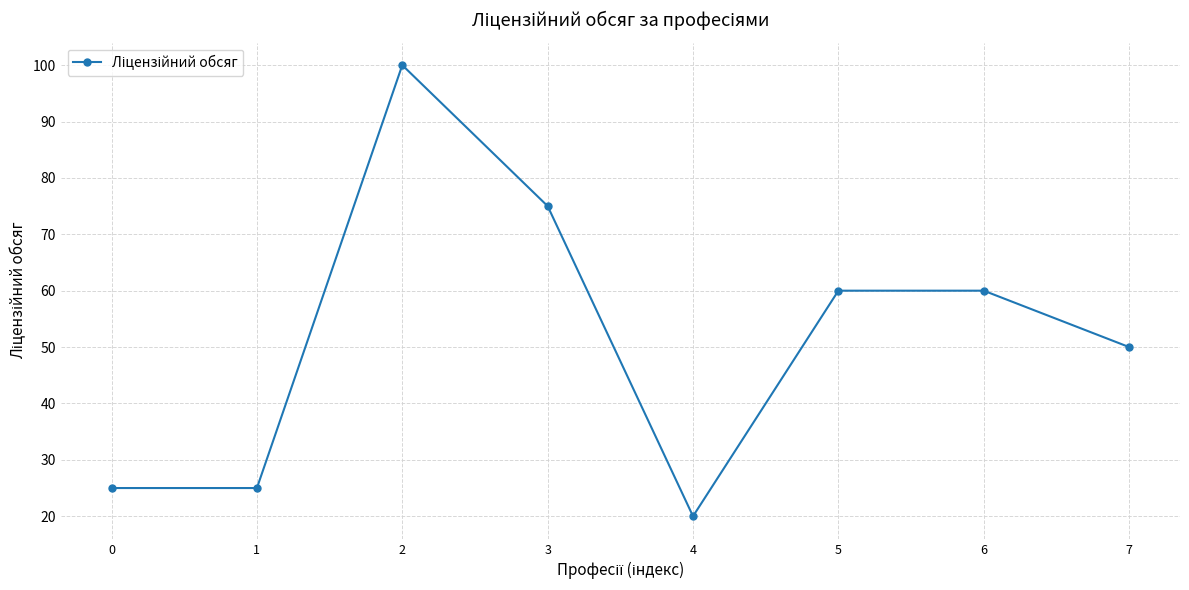

At which category does the chart reach its minimum across all series?

4